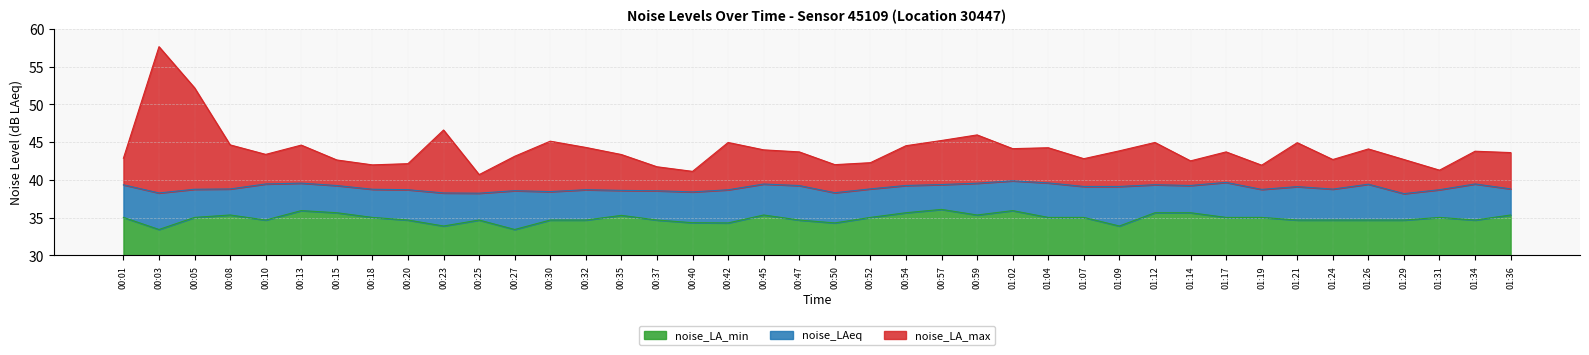

At which category does noise_LAeq reach its first local valley?

00:03